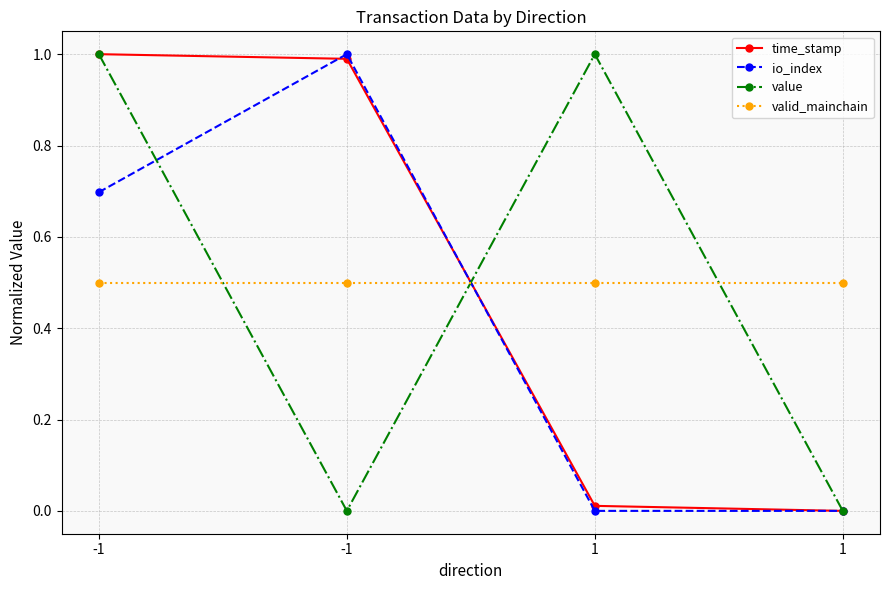

What are all the series names shown in the legend?

time_stamp, io_index, value, valid_mainchain